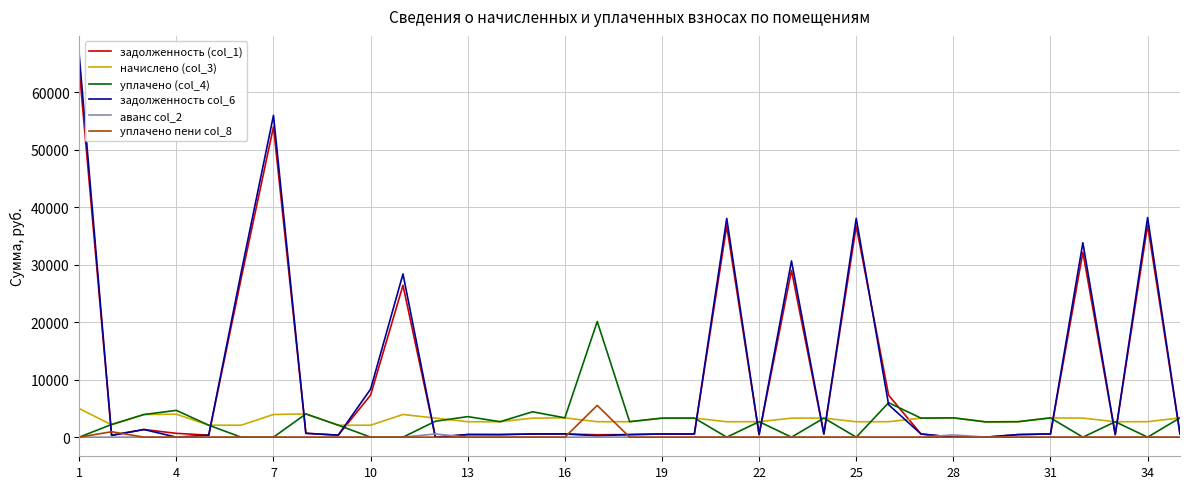

What is the highest value of the начислено (col_3) series?

4978.6